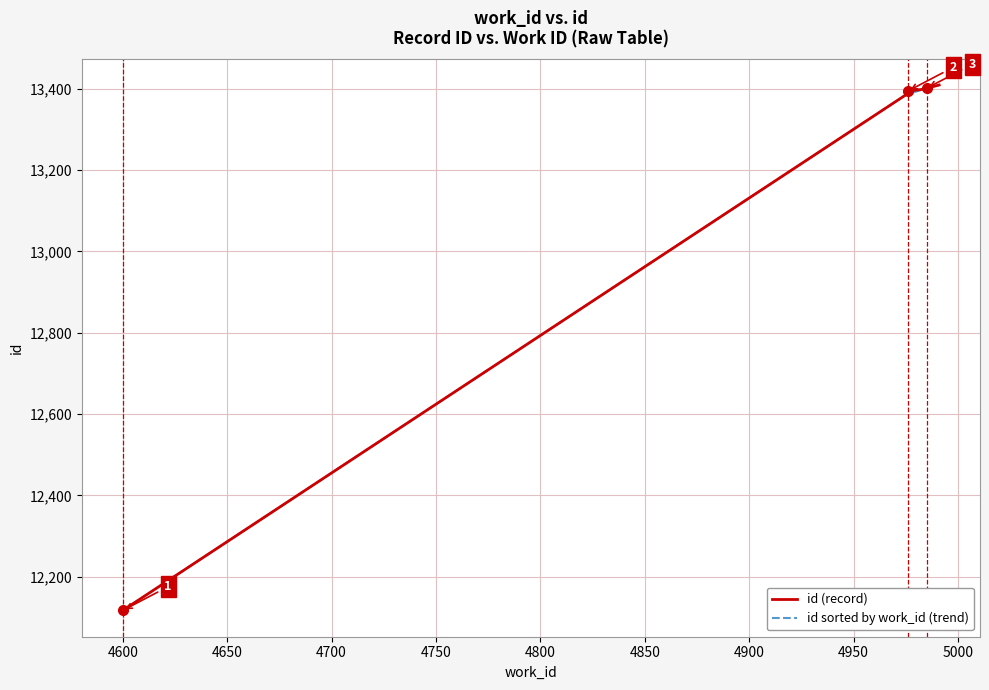

Which series has the largest range (max minus min)?

id (record)